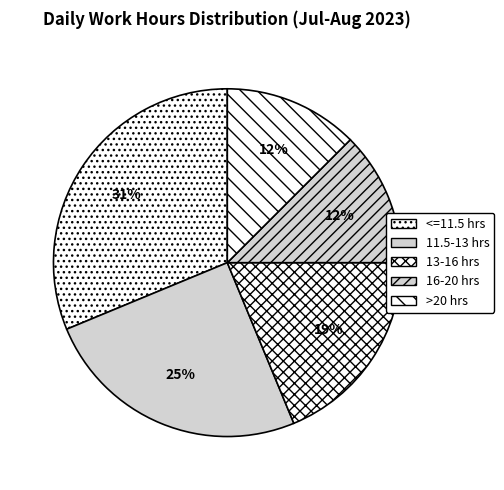

Is there any slice that represents more than half of the pie?

No